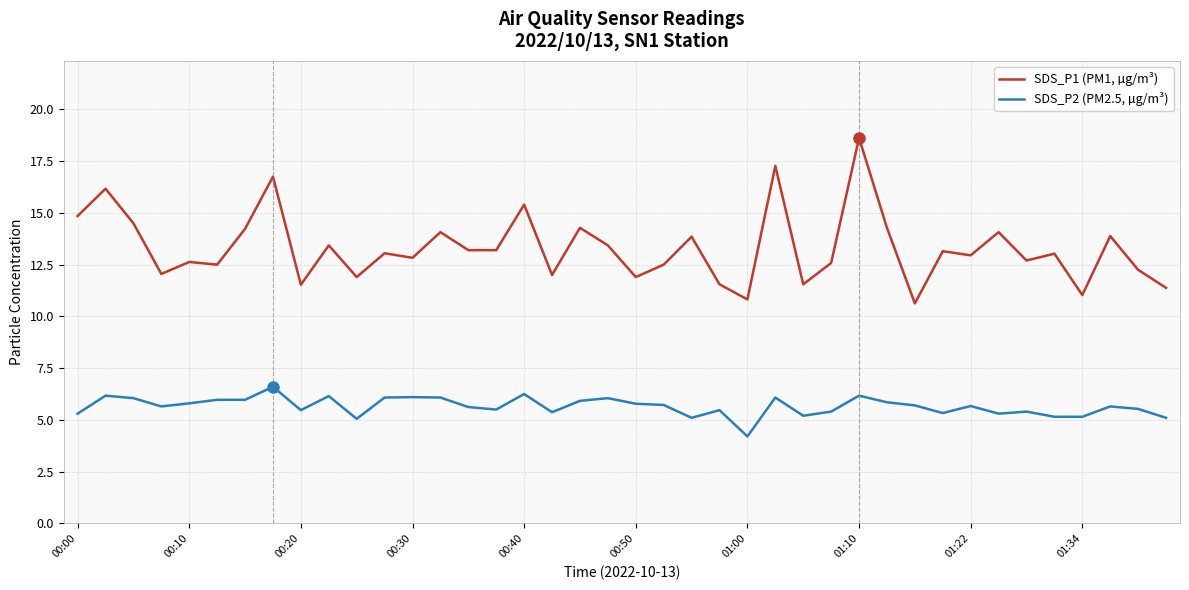

True or false: SDS_P1 (PM1, µg/m³) and SDS_P2 (PM2.5, µg/m³) intersect in this chart.

False